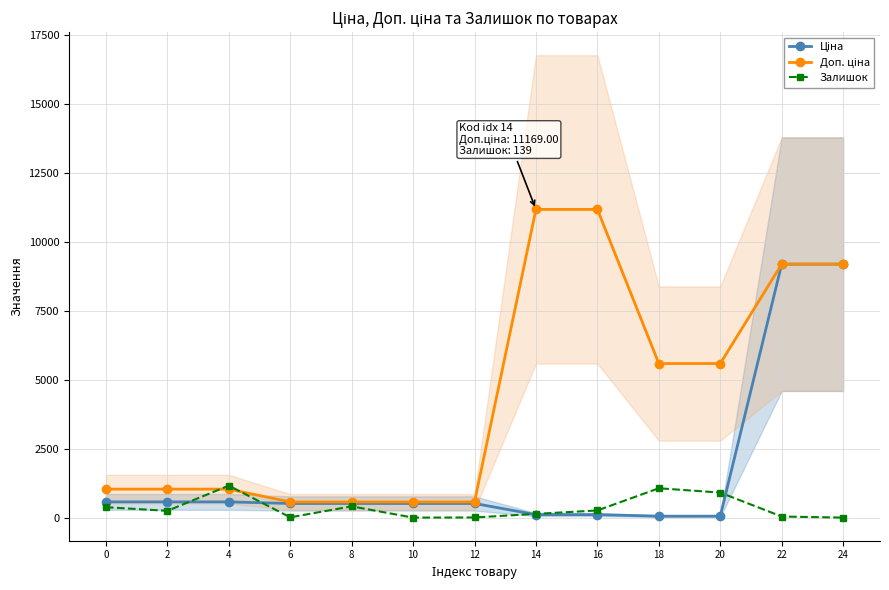

Which series has the largest range (max minus min)?

Доп. ціна